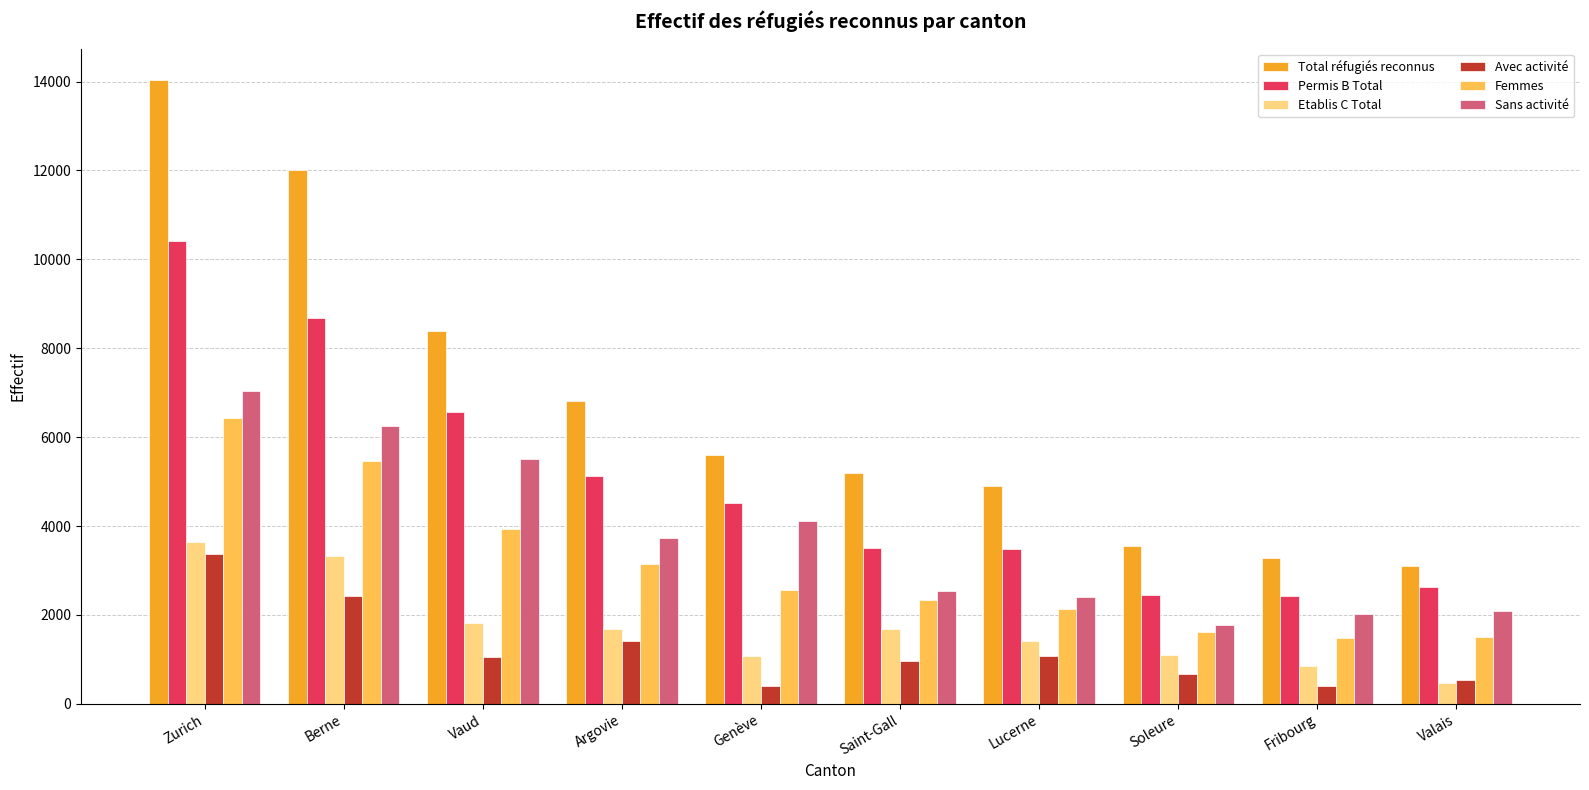

What is the sum of the Femmes values at Argovie and Genève?

5711